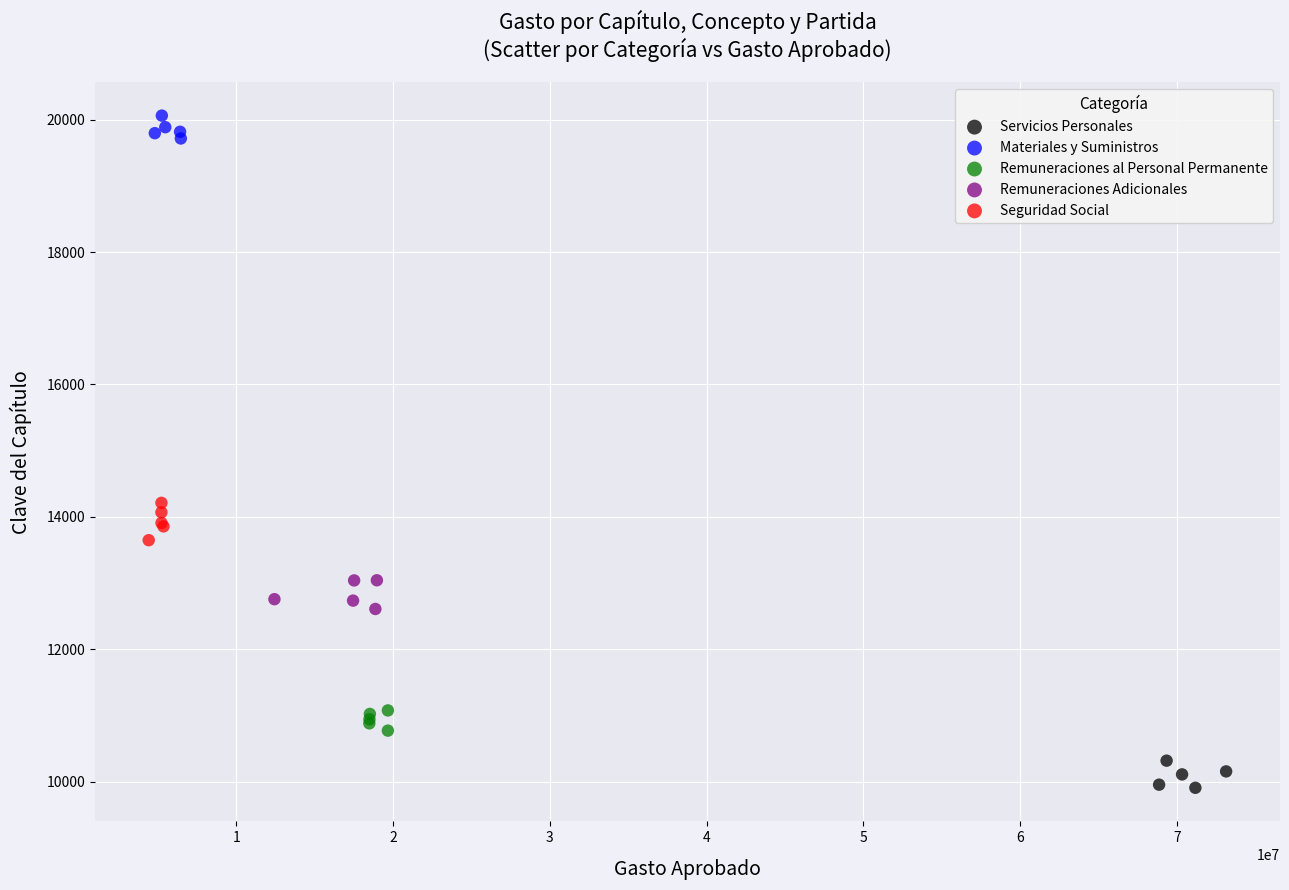

Which series reaches the minimum Y coordinate?

Servicios Personales